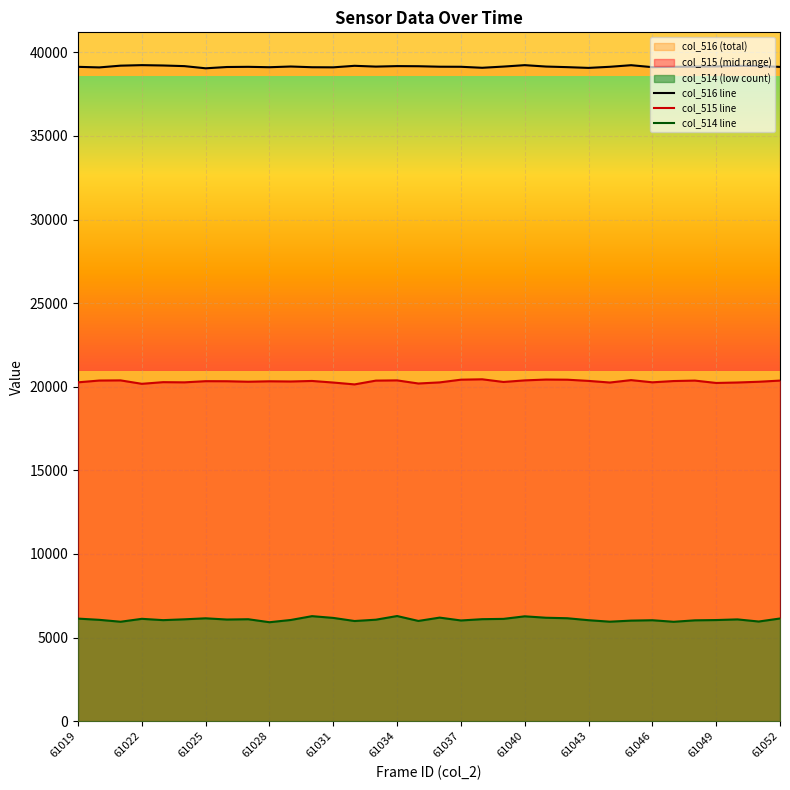

What is the minimum value shown in the chart?

5918